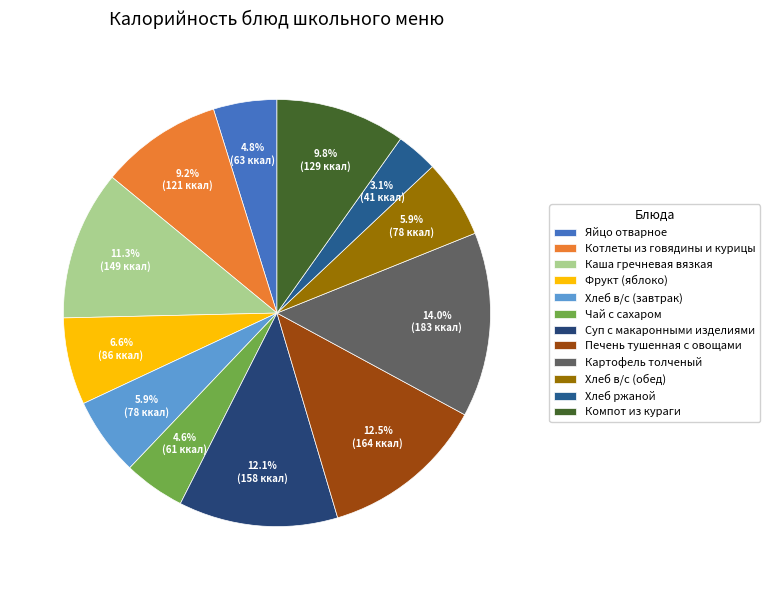

How many segments does this pie chart have?

12